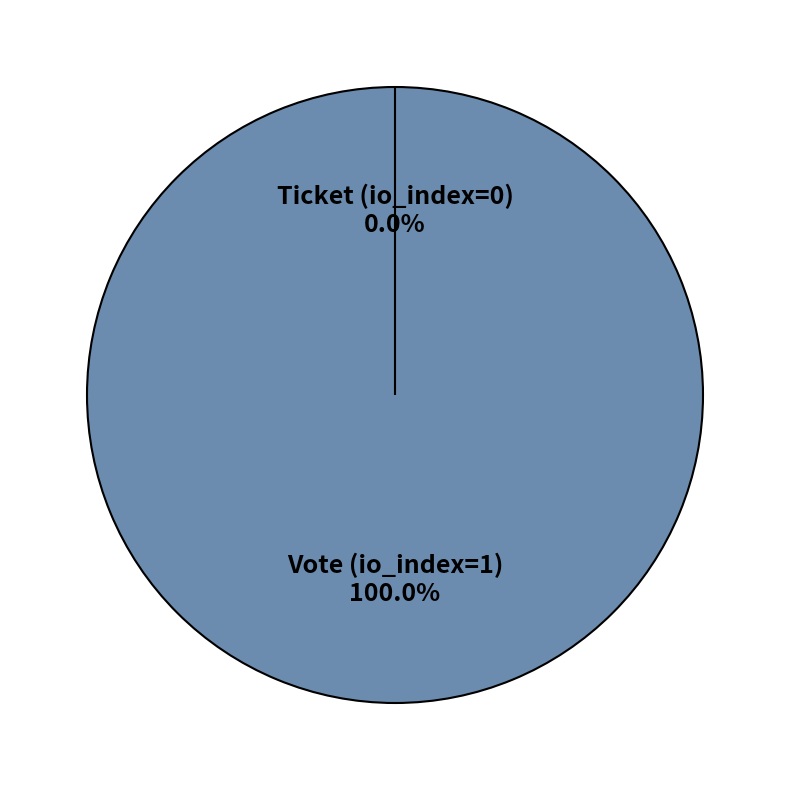

Rank the categories by value from highest to lowest.

Vote (io_index=1), Ticket (io_index=0)